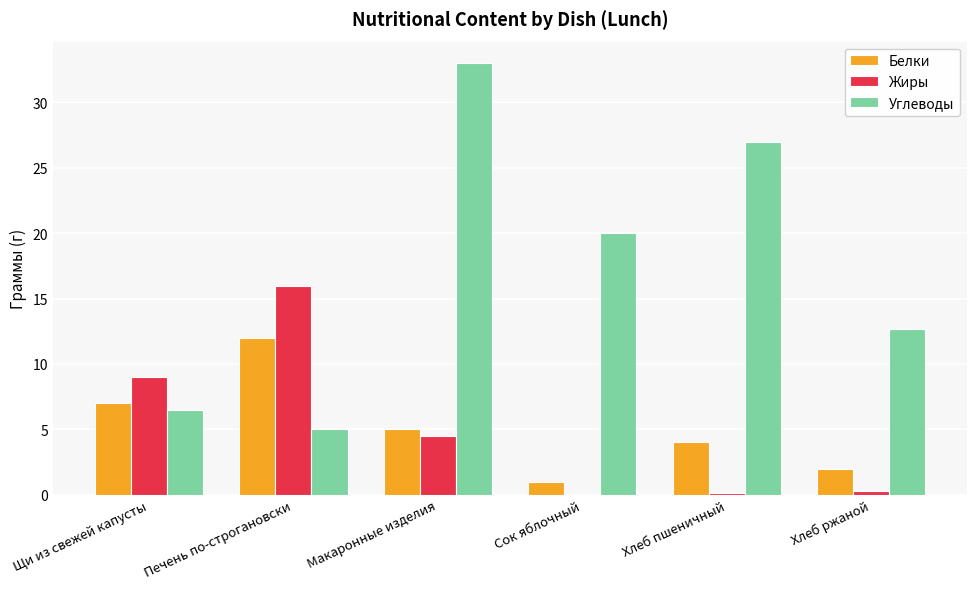

Which series has the largest total across all categories?

Углеводы